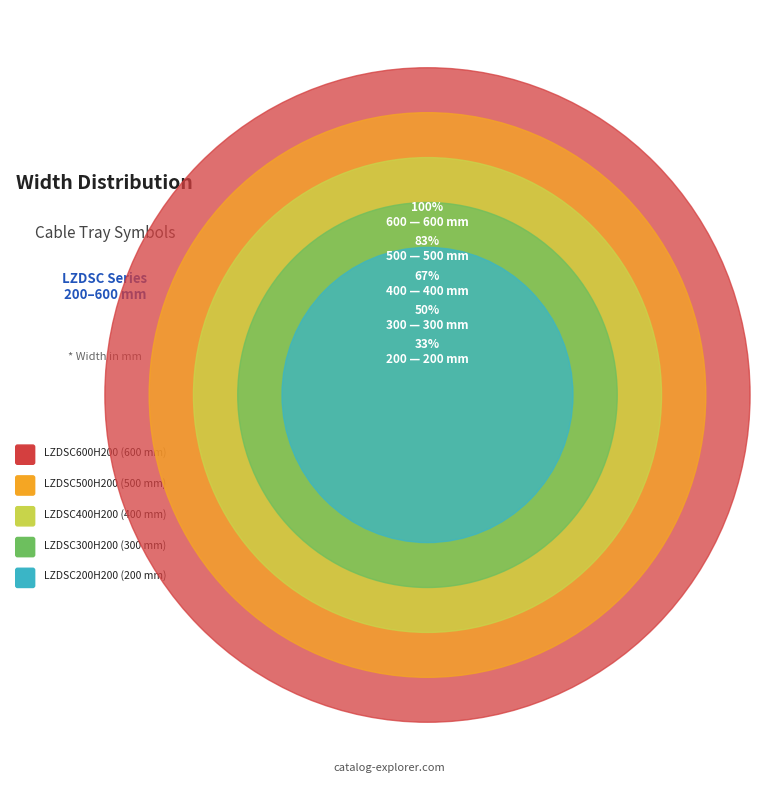

How many segments does this pie chart have?

5